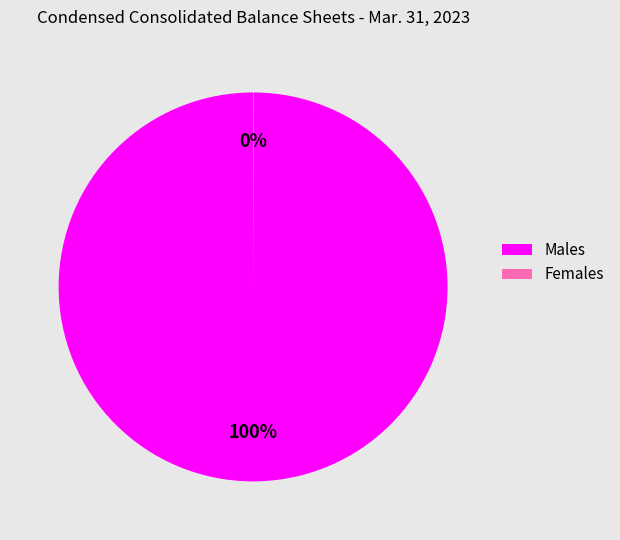

Which category has the biggest portion of the pie?

Males